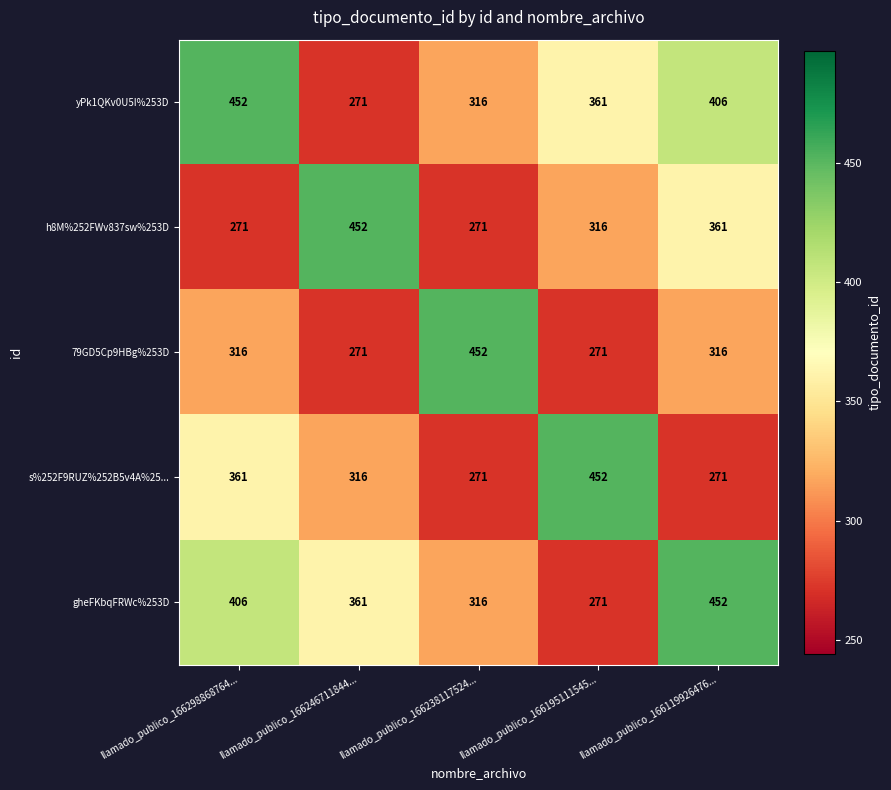

What is the difference between the highest and lowest values at llamado_publico_166195111545...?

181